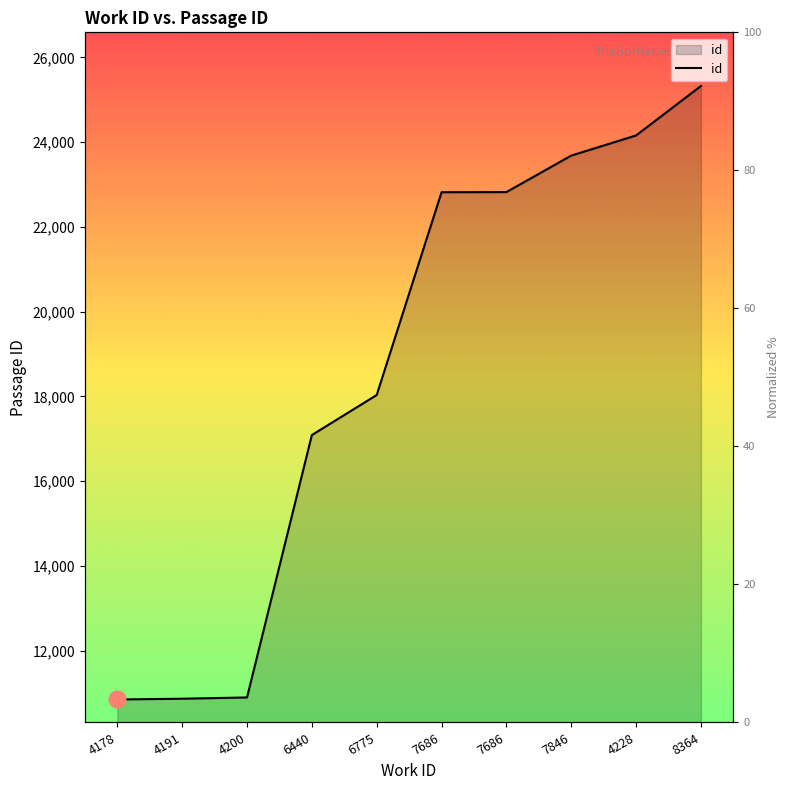

What is the change in value from 7686 to 7846?

+864